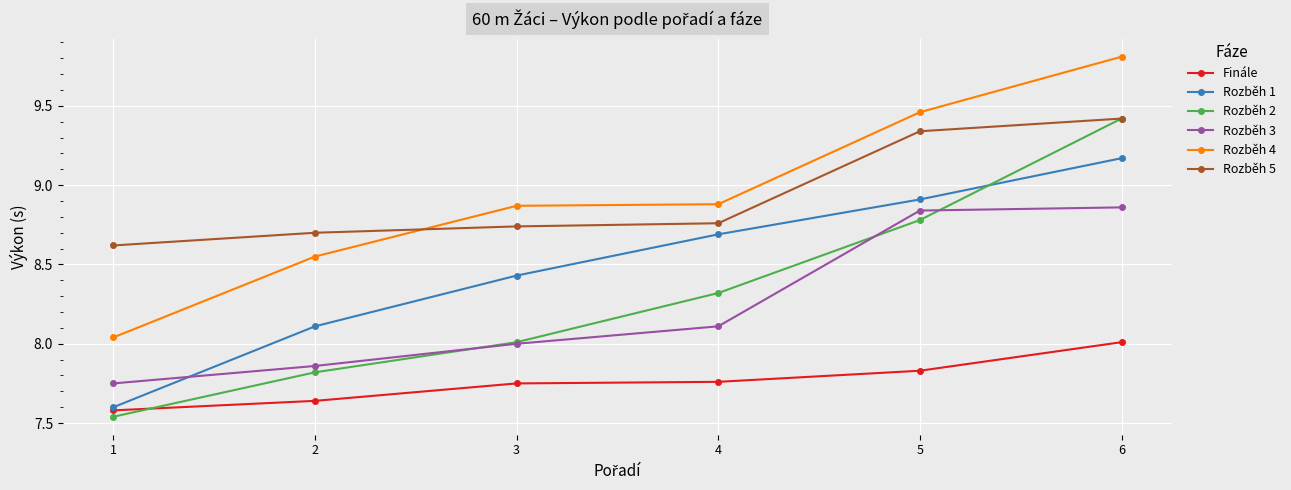

Where is Rozběh 1 nearest to the value 8?

2